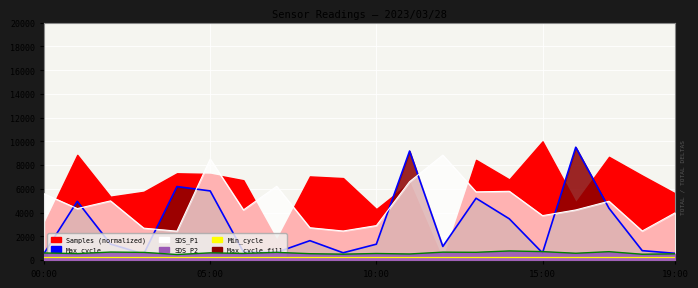

Between 9 and 16, which series saw the biggest shift?

Max_cycle line